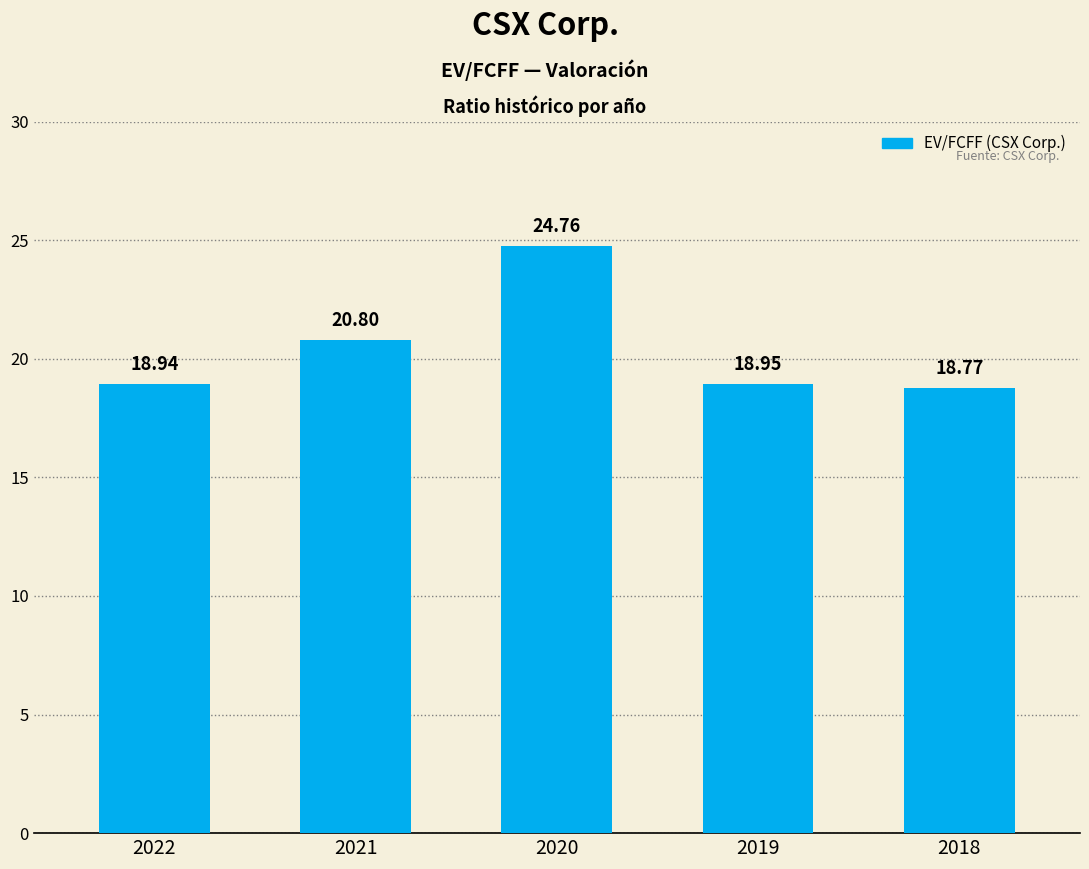

Rank the categories by value from highest to lowest.

2020, 2021, 2019, 2022, 2018